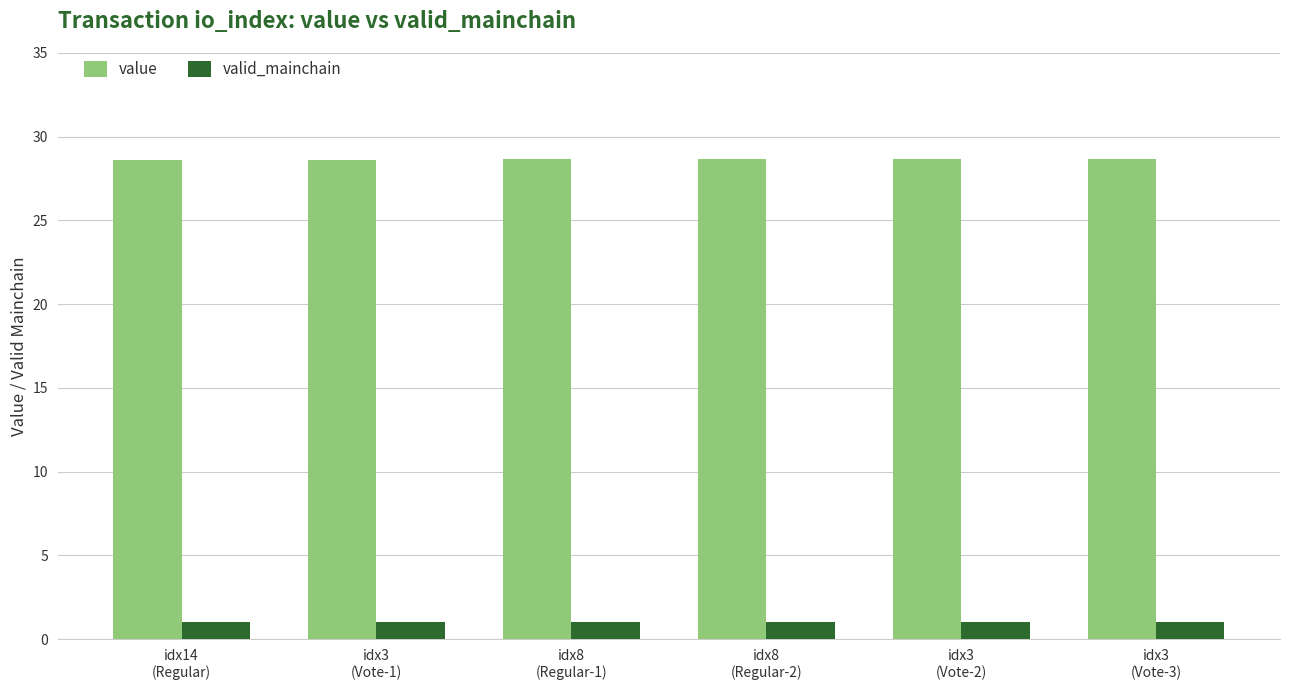

Which series has the largest range (max minus min)?

value